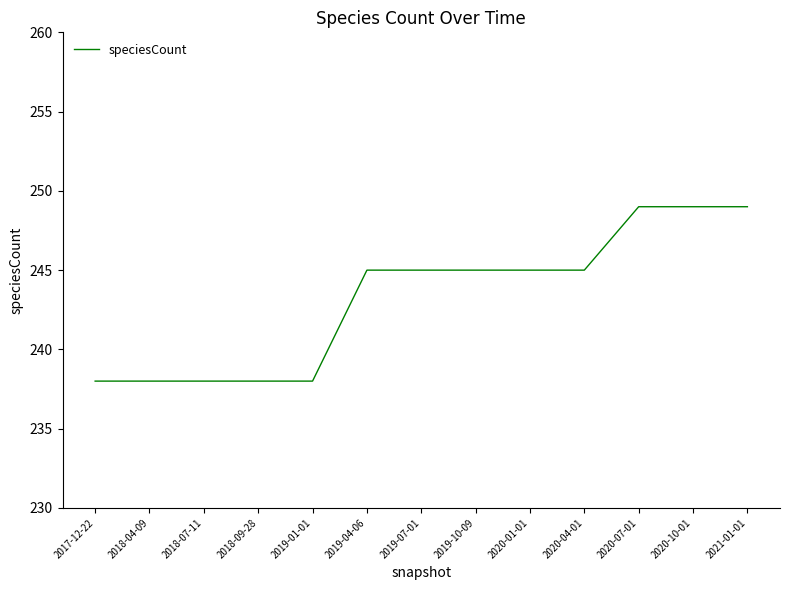

What is the sum of the values at 2019-07-01 and 2019-10-09?

490